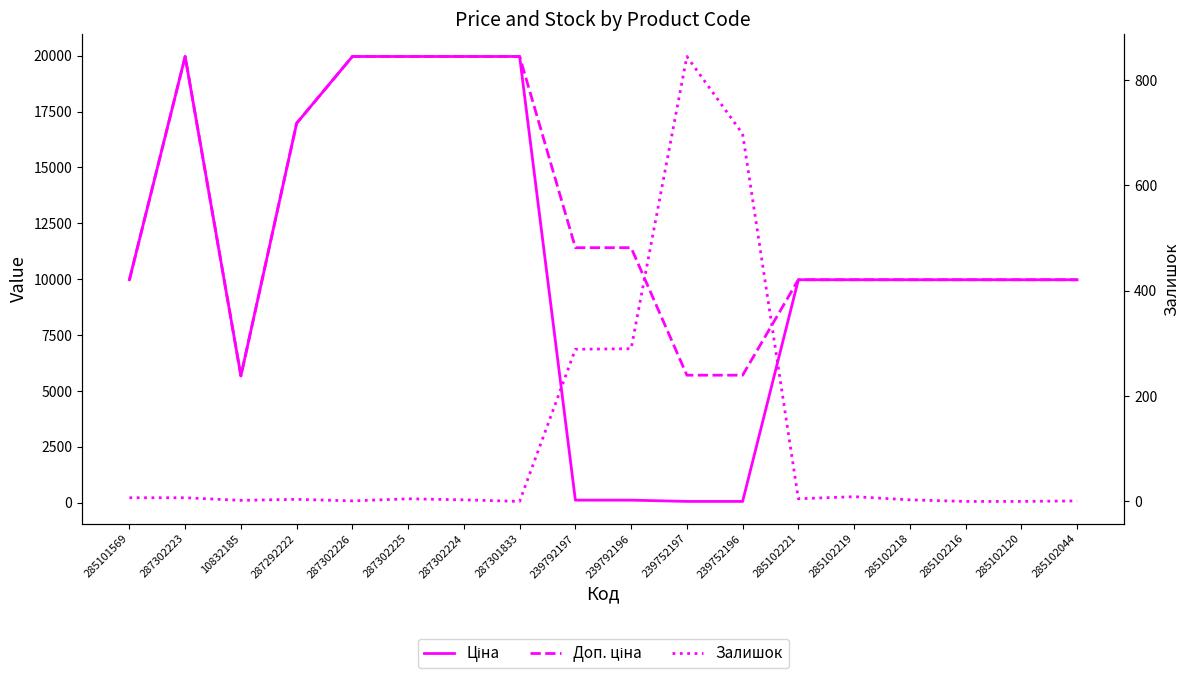

Which series has the largest total across all categories?

Доп. ціна